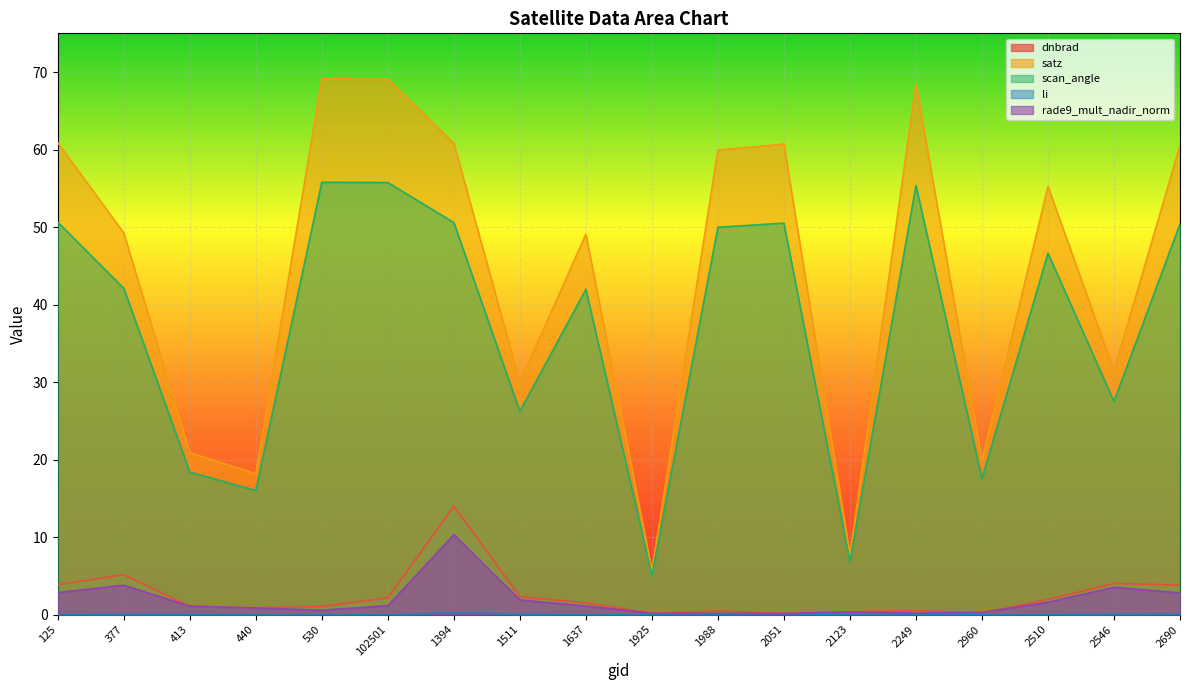

What is the difference between the highest and lowest values at 102501?

69.1